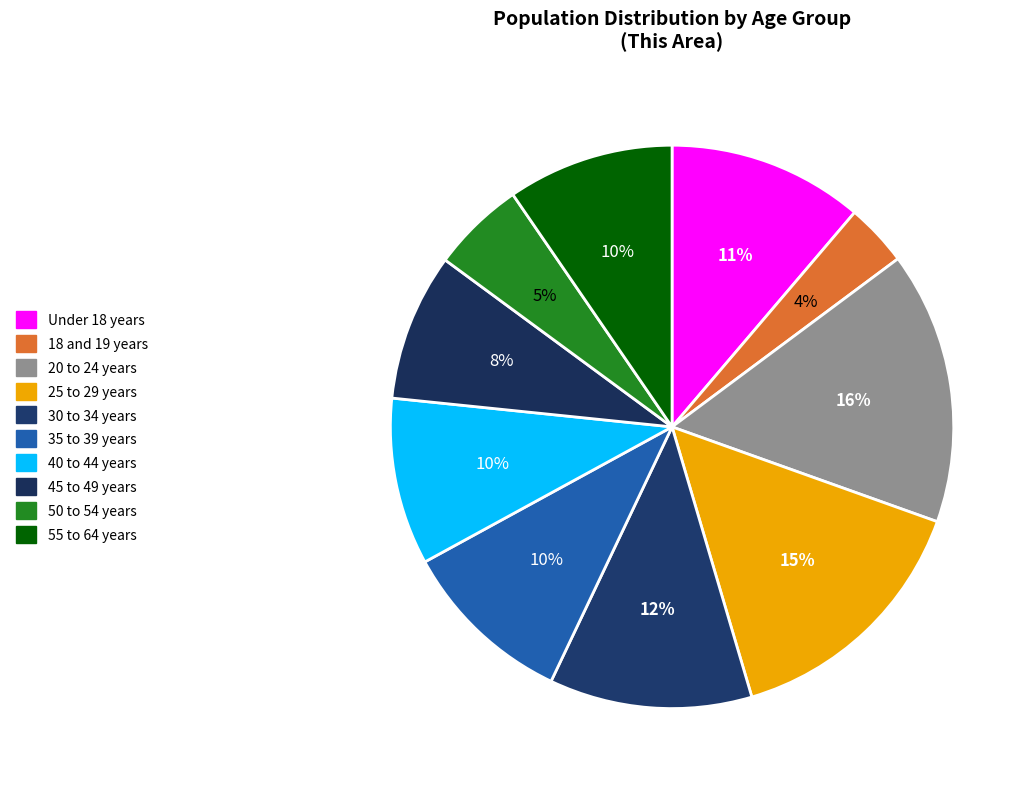

Count the number of slices in the pie.

10